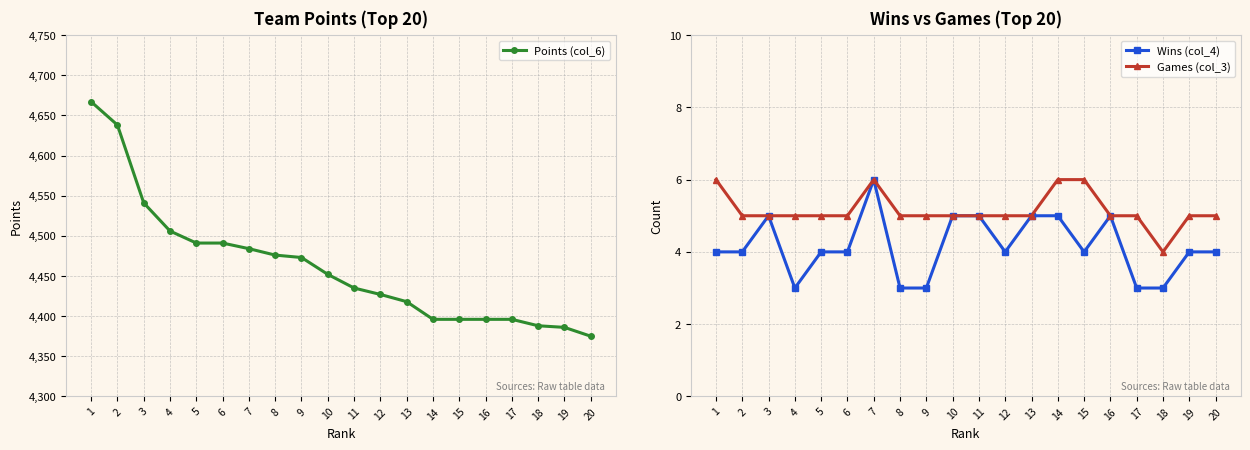

At which label does Points (col_6) reach its minimum?

20